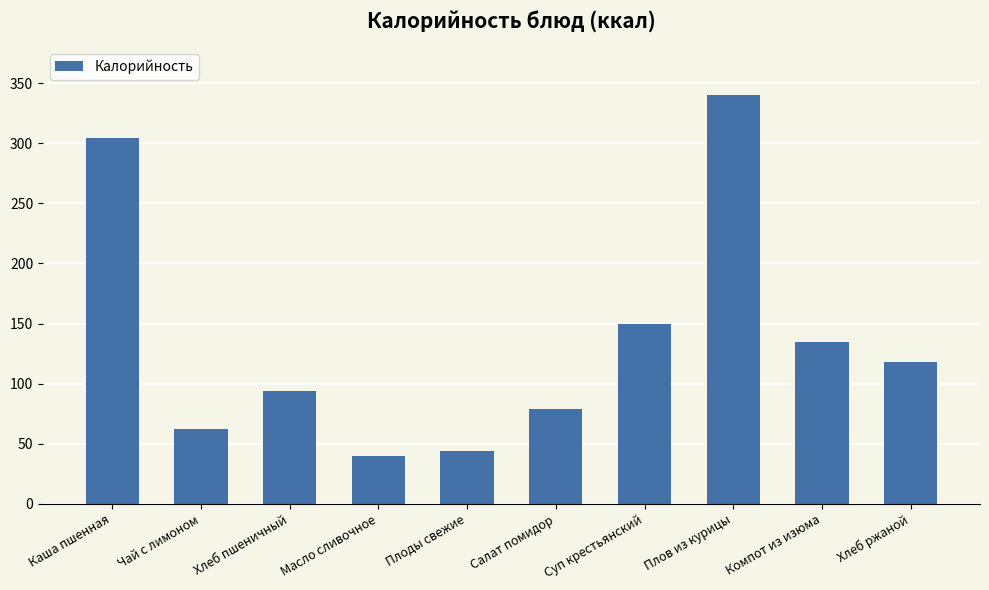

Where is the data nearest to the value 189?

Суп крестьянский